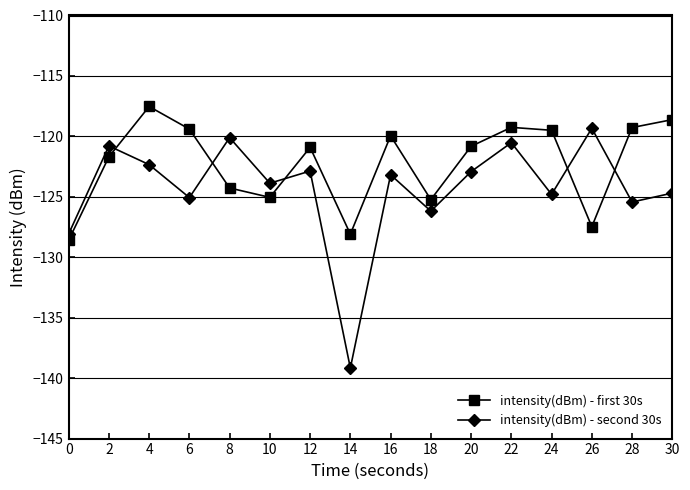

The intensity(dBm) - second 30s series shows -200.0 at 2. True or false?

False